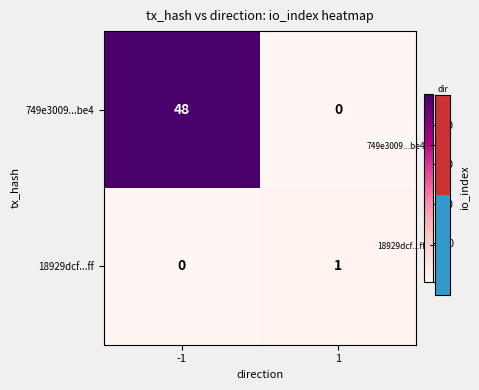

At which category is the sum across all series the highest?

-1